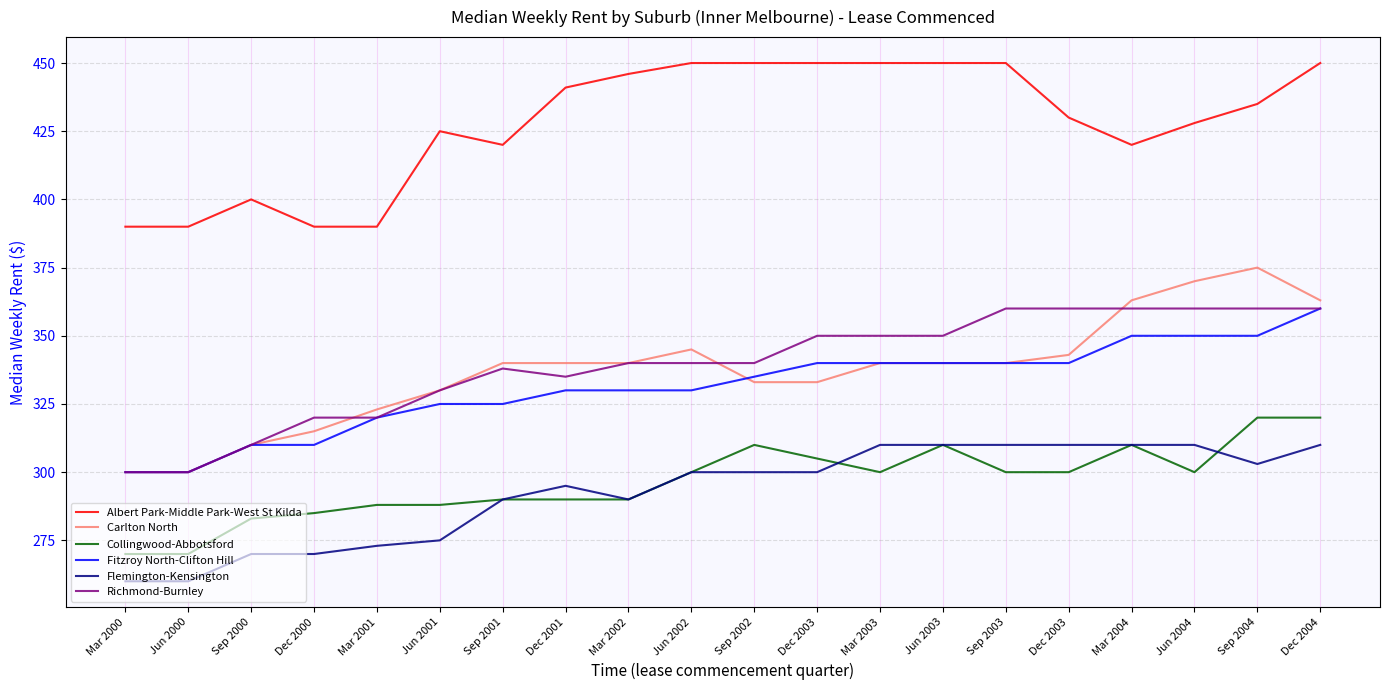

What is the difference between the second highest and minimum values in the Carlton North series?

70